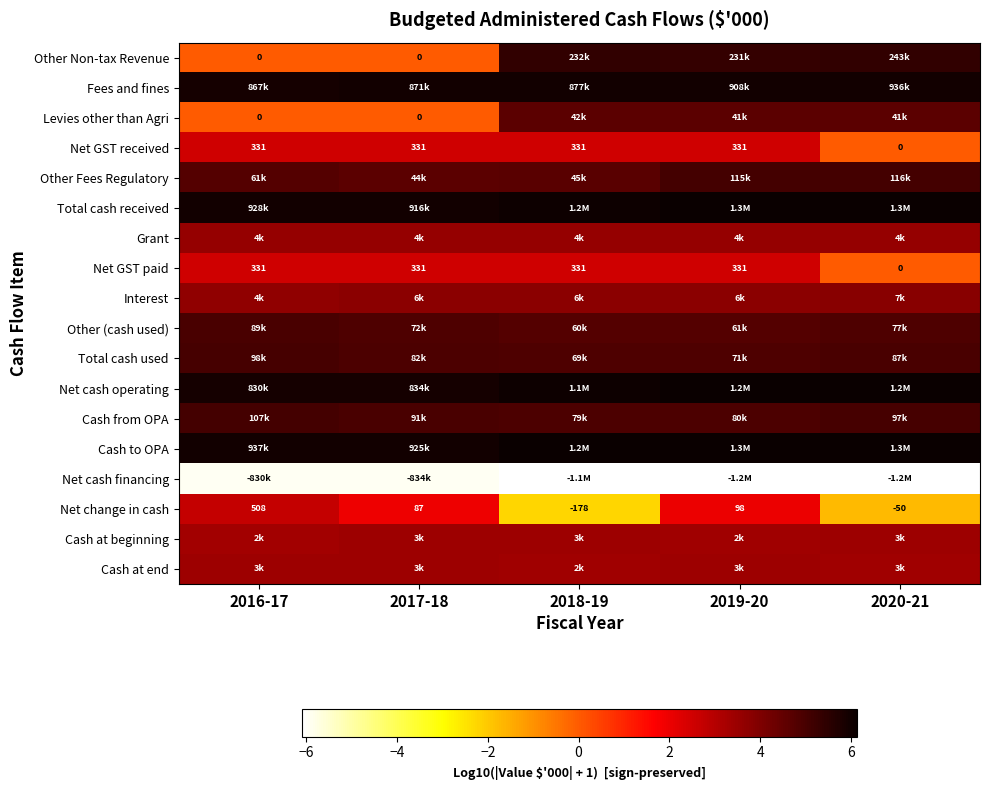

List the labels in order of Other (cash used) value, largest first.

2016-17, 2020-21, 2017-18, 2019-20, 2018-19